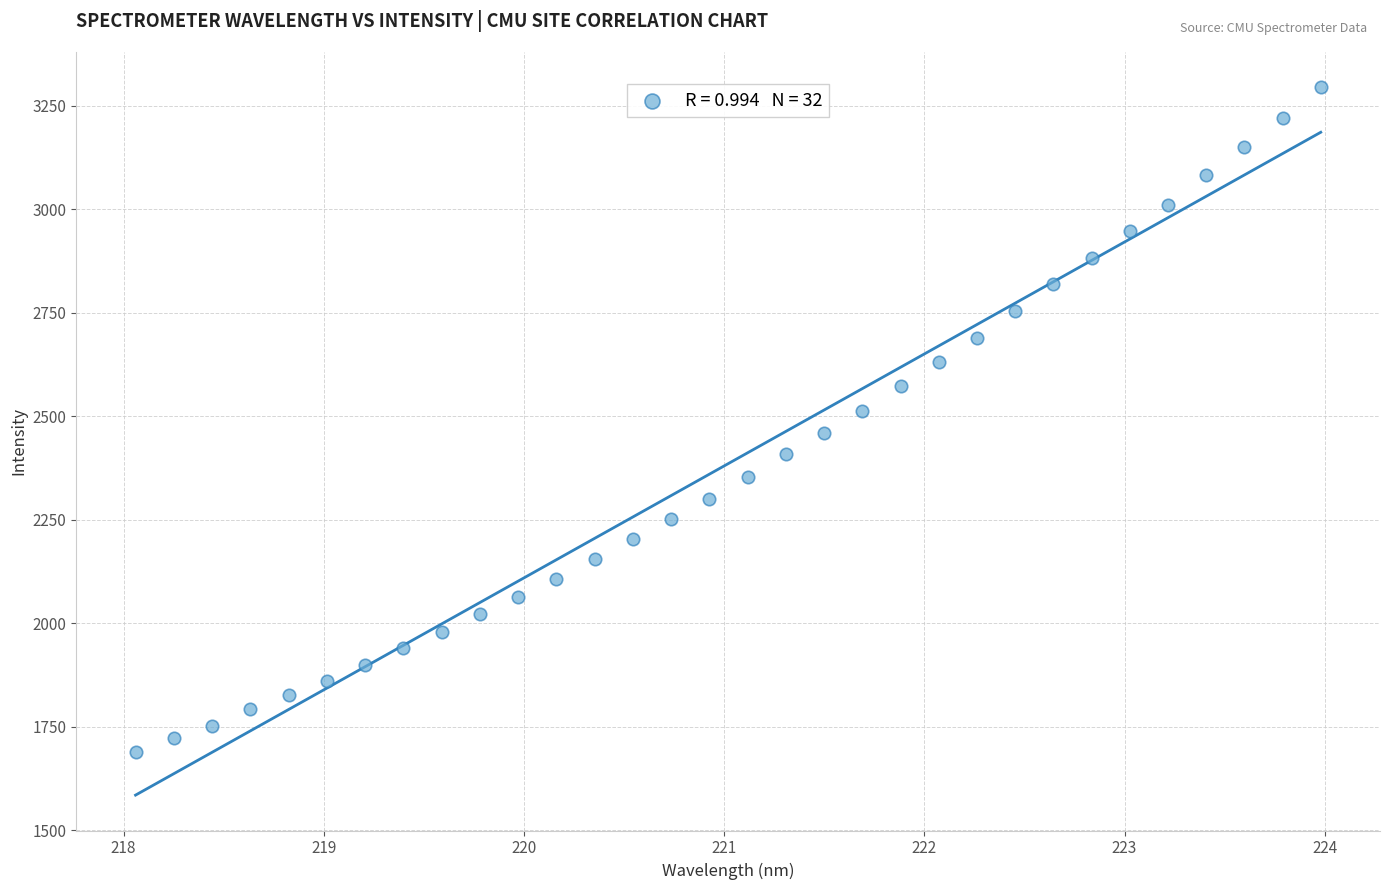

What is the range of Y values (max minus min)?

1604.2